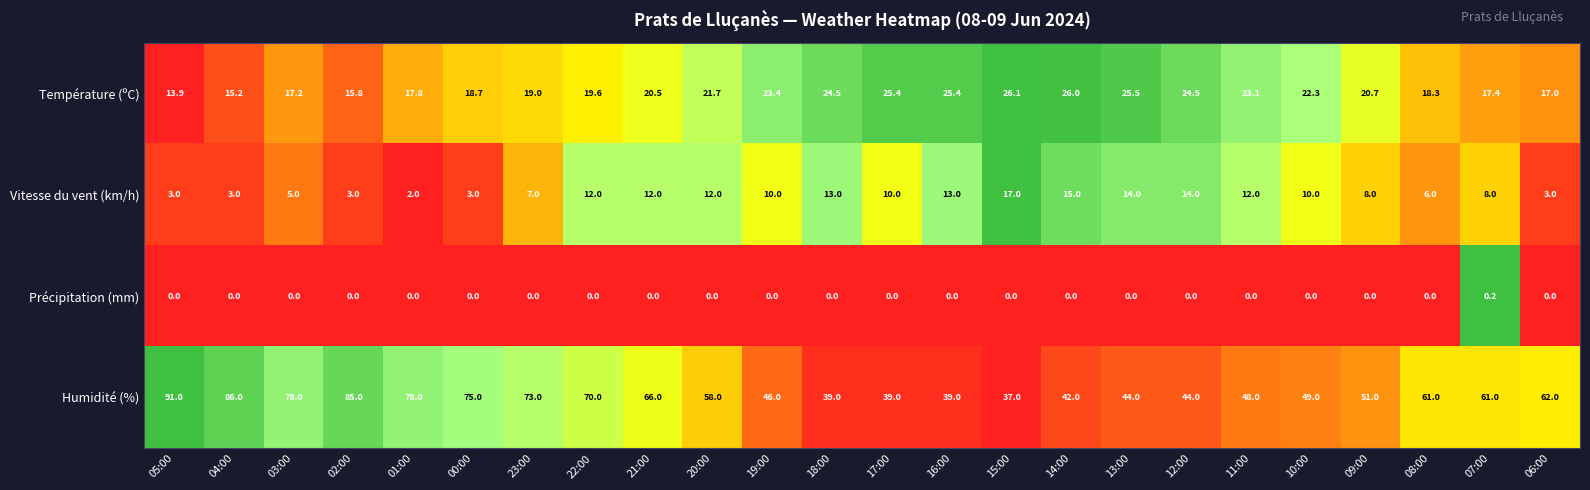

At which label is Température (ºC) closest to 20?

22:00